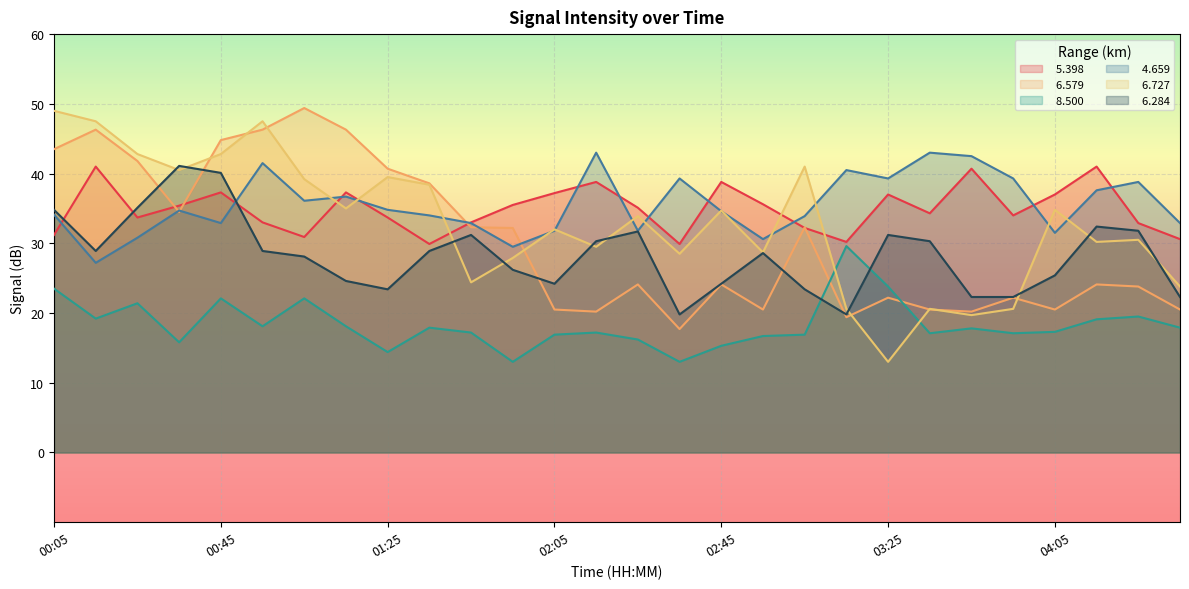

Between which two adjacent categories do   6.284 and   6.579 first intersect?

00:25 and 00:35